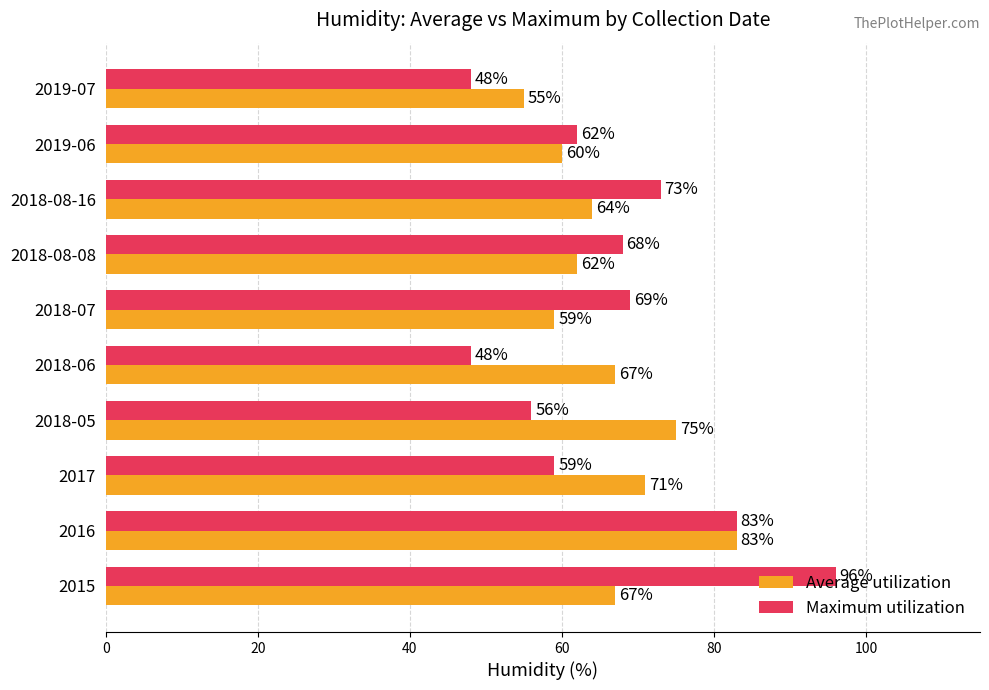

At 2018-08-16, list the series in order from smallest to largest.

Average utilization, Maximum utilization